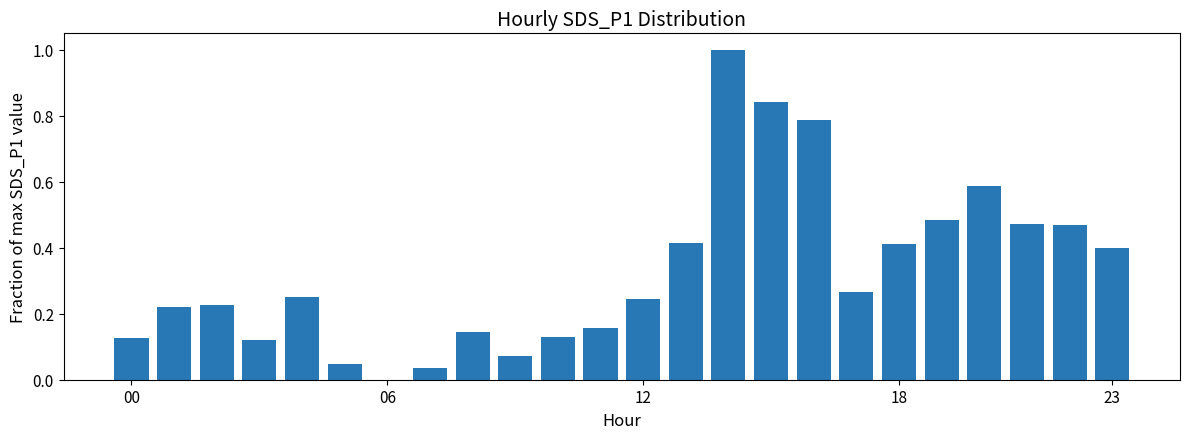

Are the bars horizontal?

No